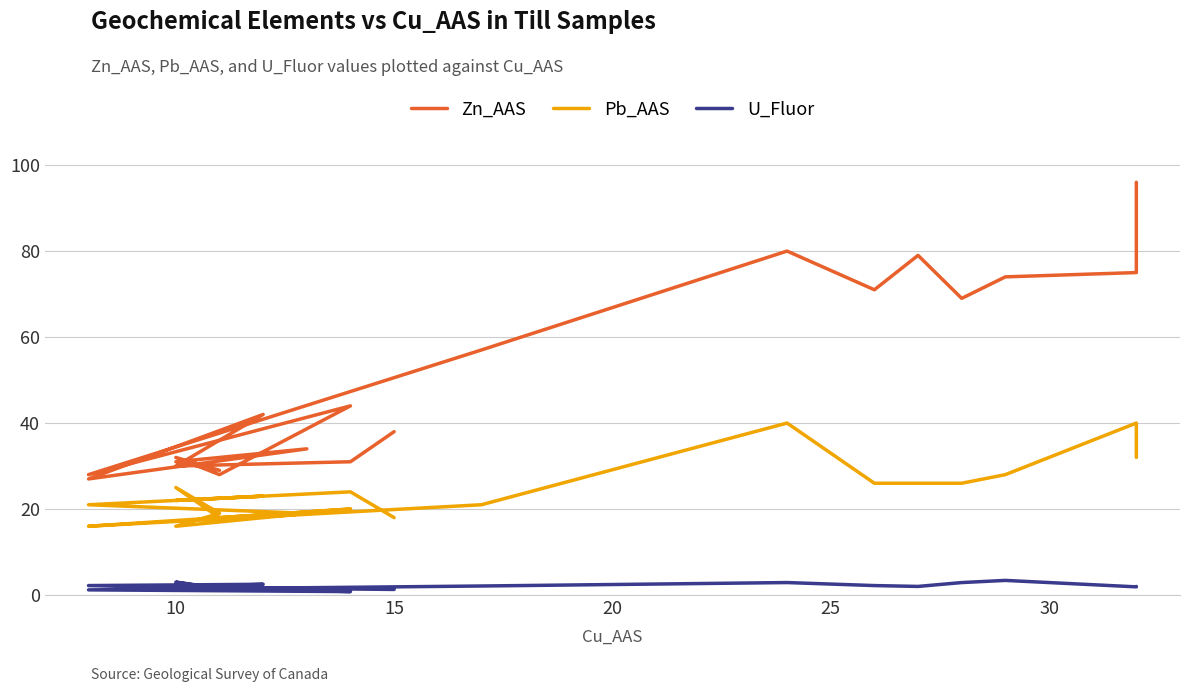

What is the sum of the U_Fluor values at 15 and 10?

3.1